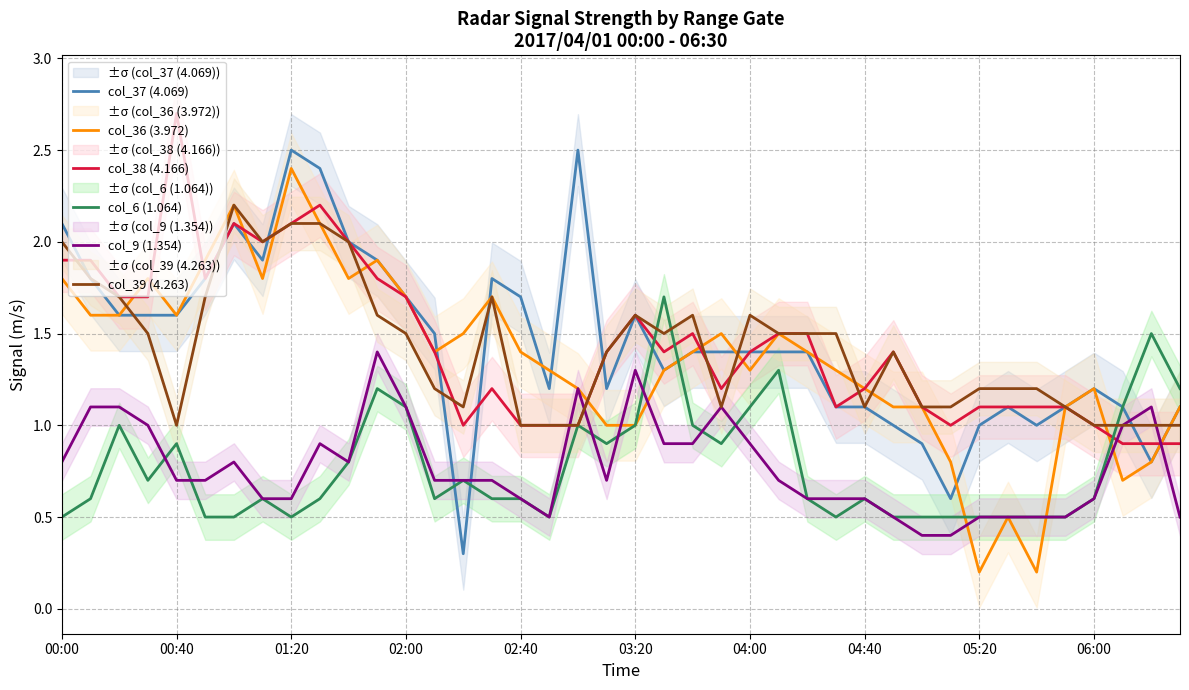

What is the minimum value shown in the chart?

0.2